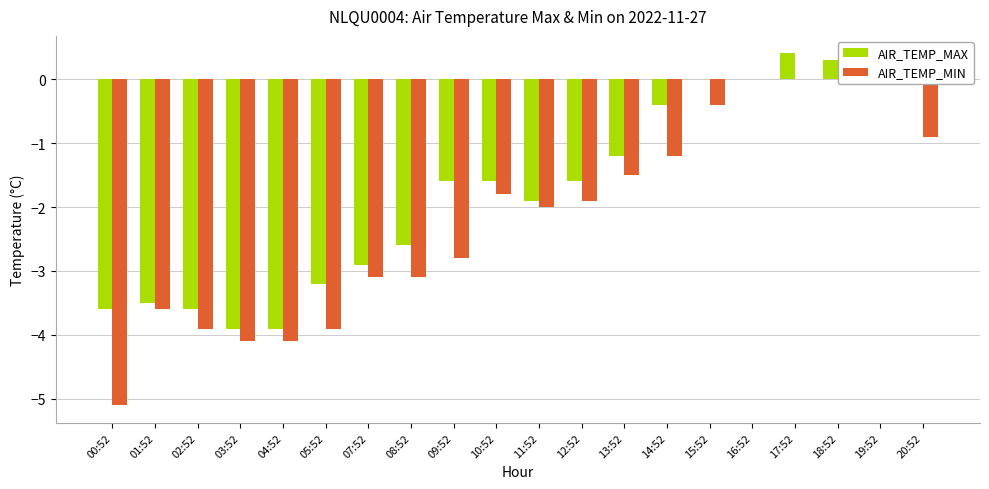

Rank the series by their maximum value, from lowest to highest.

AIR_TEMP_MIN, AIR_TEMP_MAX